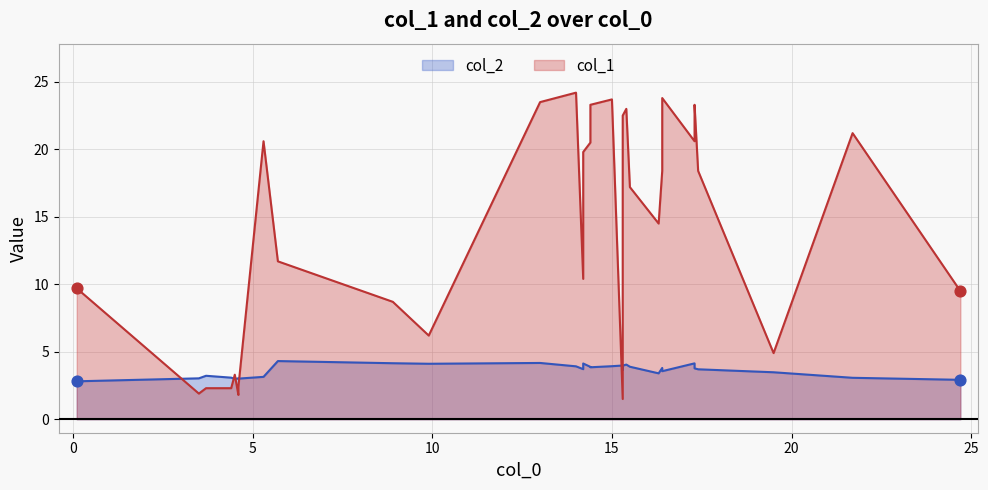

Which series has the largest Y range (max minus min)?

col_1